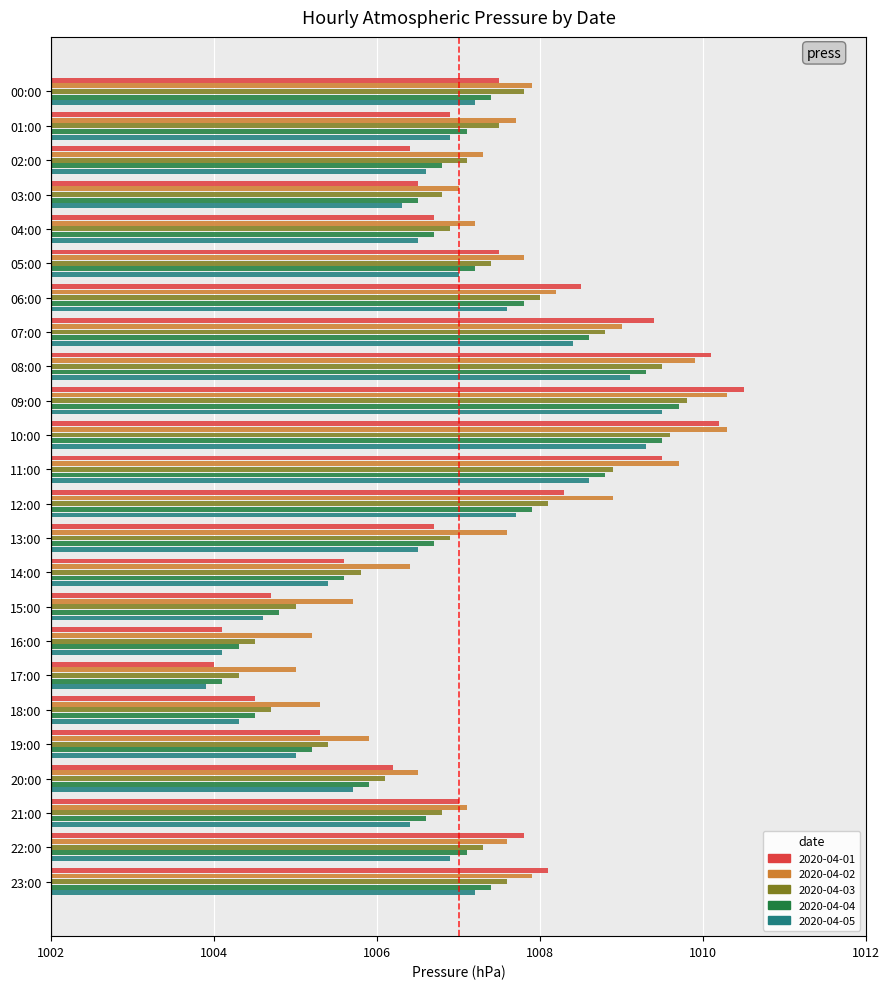

The 2020-04-05 series shows 1.4 at 00:00. True or false?

False